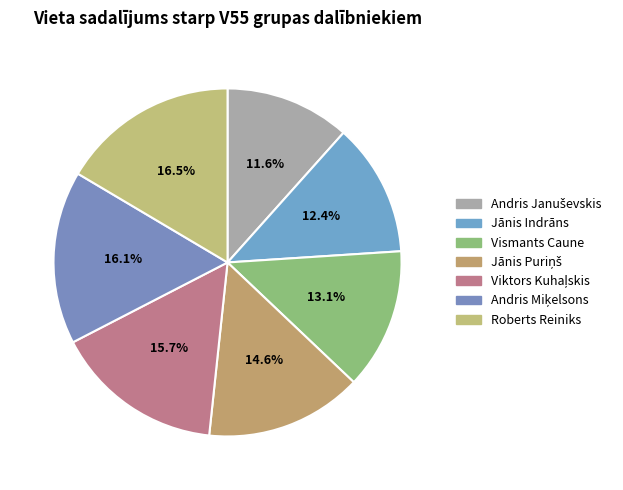

To the nearest percent, what is the difference between the Jānis Puriņš and Andris Januševskis slice percentages?

3%